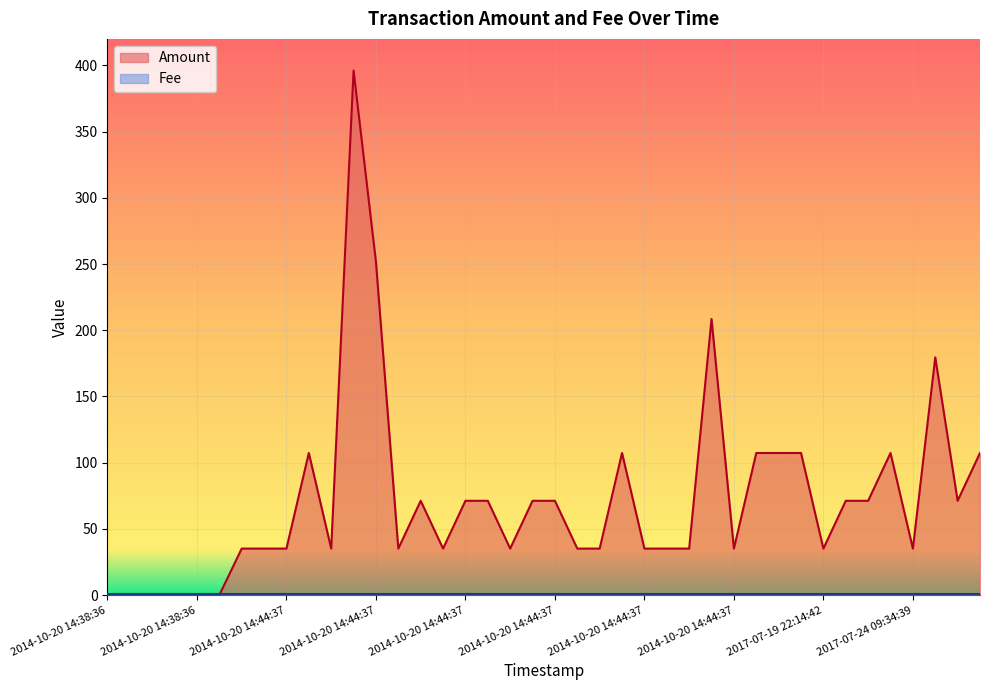

How many points are lower than both their immediate neighbors (excluding endpoints)?

8